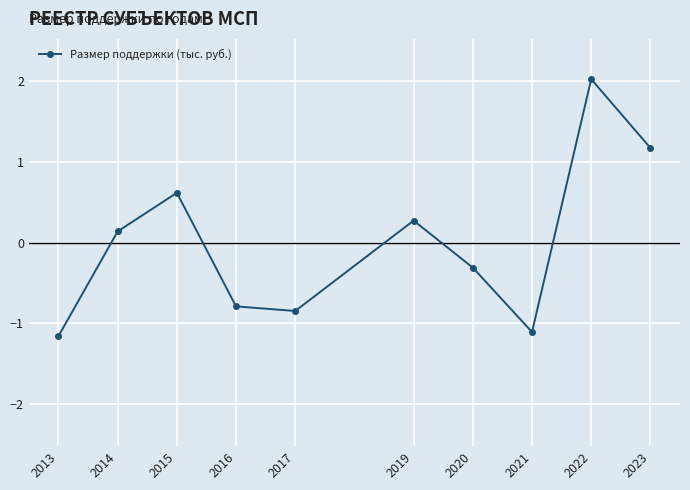

Which label corresponds to the largest value in the chart?

2022